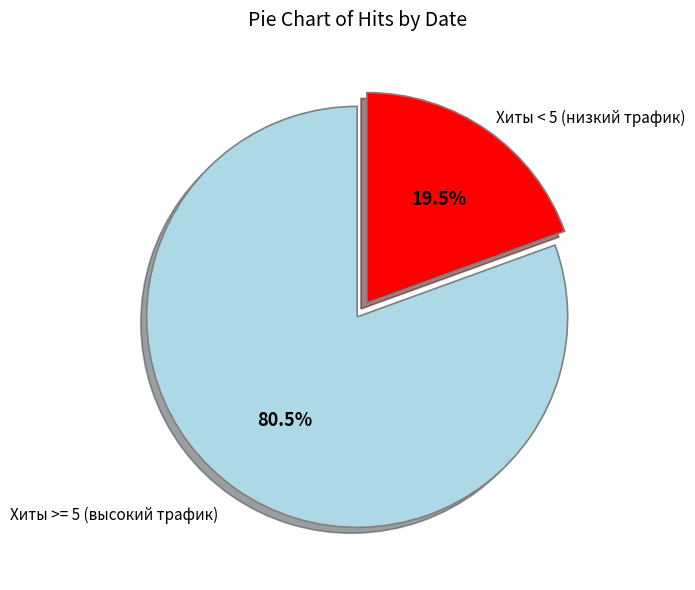

Does any single category account for the majority?

Yes